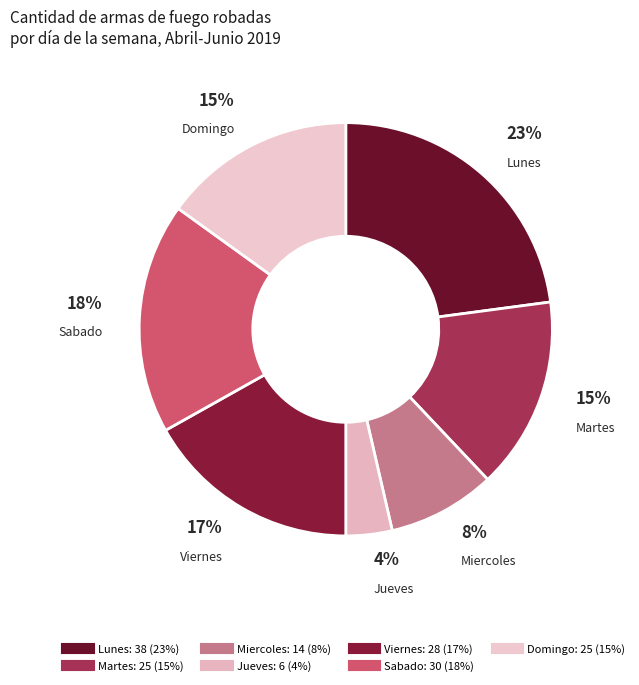

Between Sabado and Martes, which is larger?

Sabado